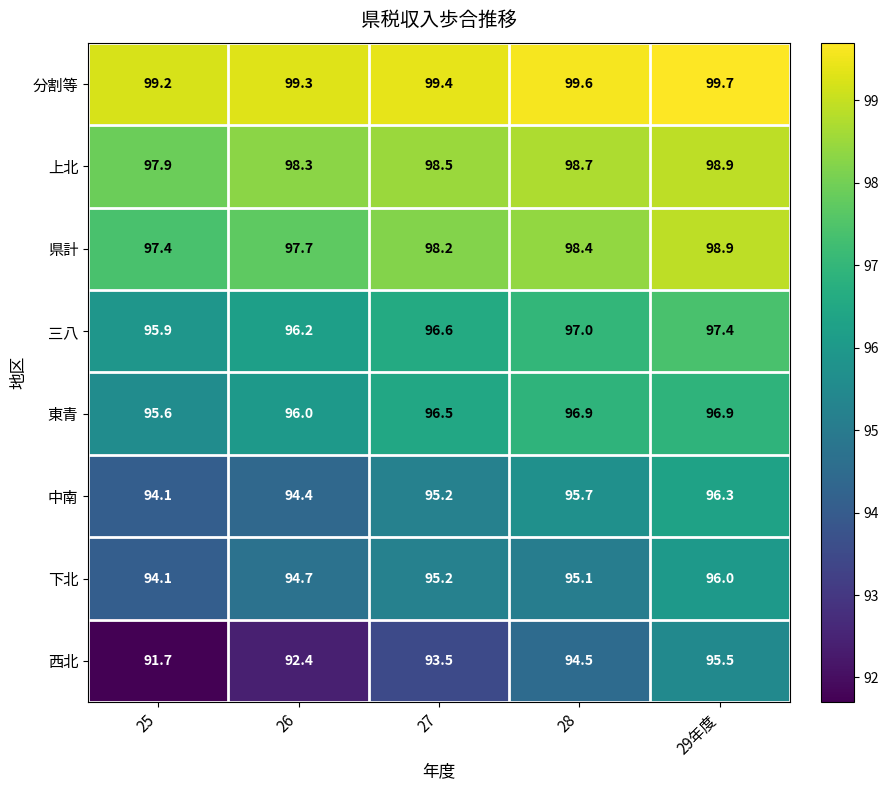

At which category is the sum across all series the highest?

29年度